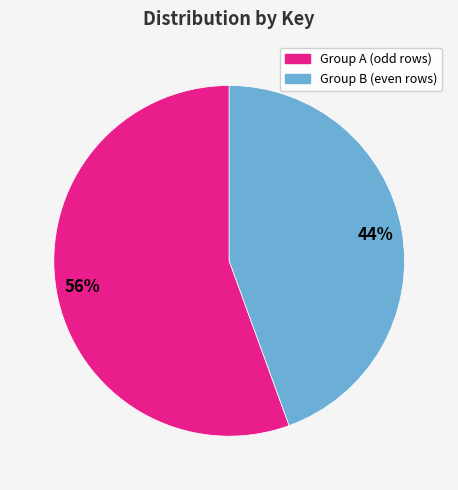

Count the number of slices in the pie.

2